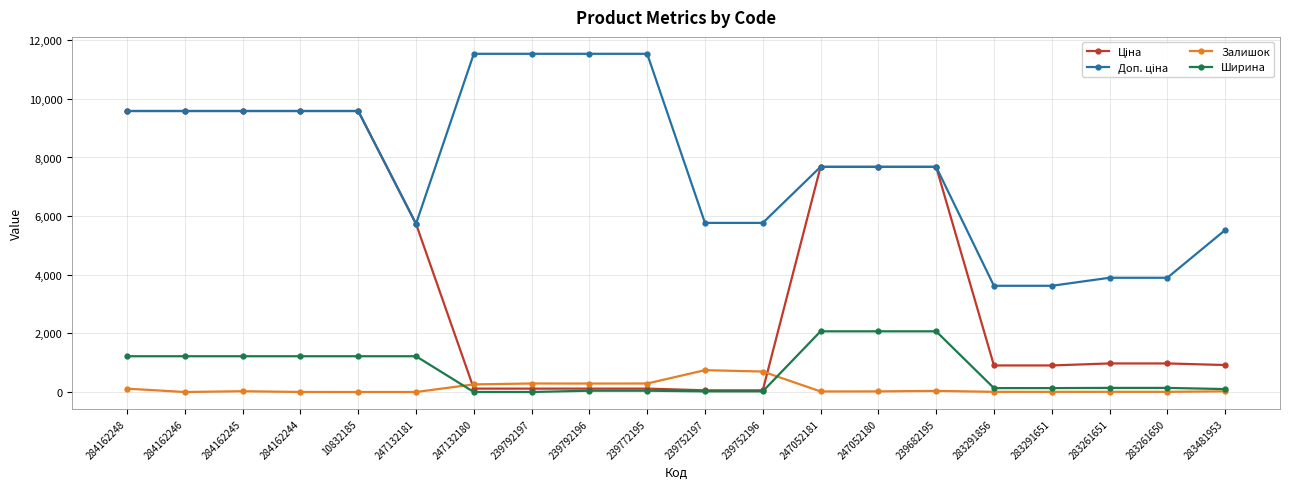

Is it true that Ширина equals 1220.0 at 10832185?

True